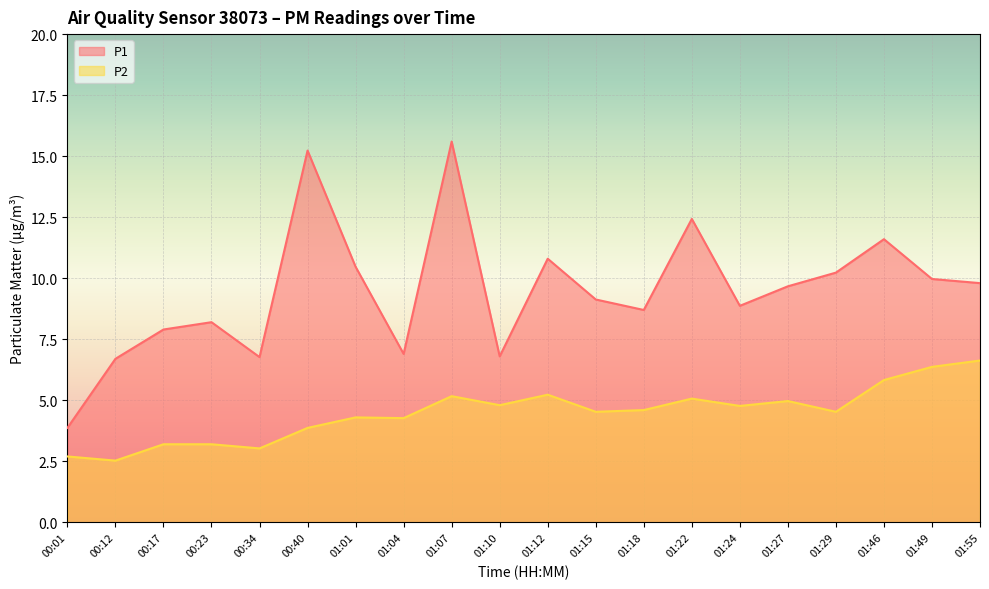

Which series has the widest spread of values?

P1